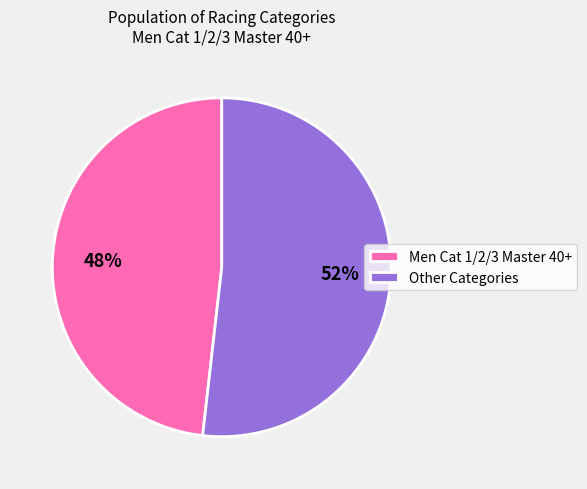

What is the ratio of the value at Other Categories to the value at Men Cat 1/2/3 Master 40+?

1.1